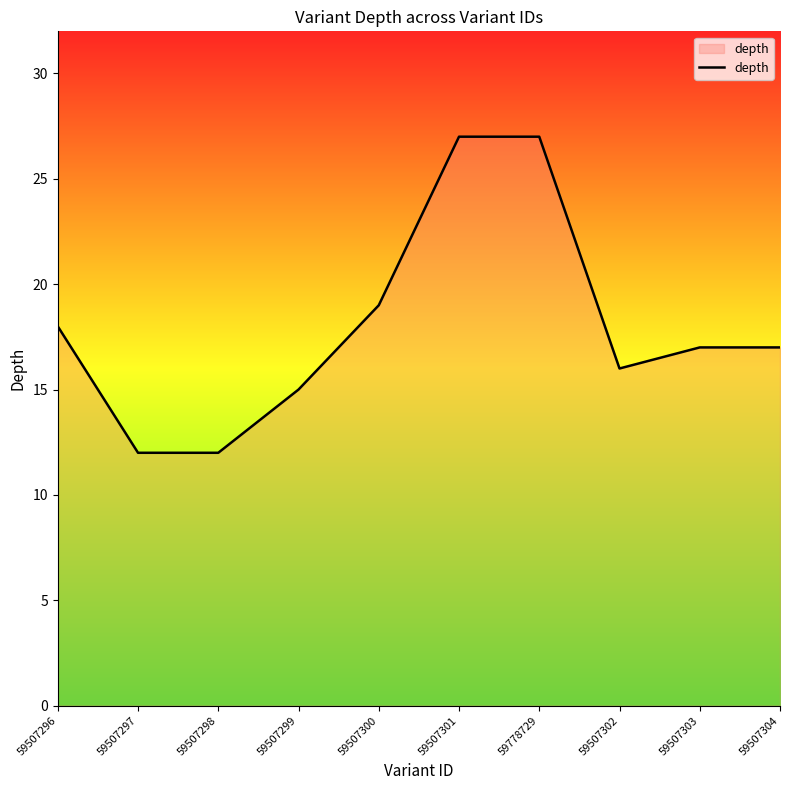

What is the difference between the maximum and minimum values?

15